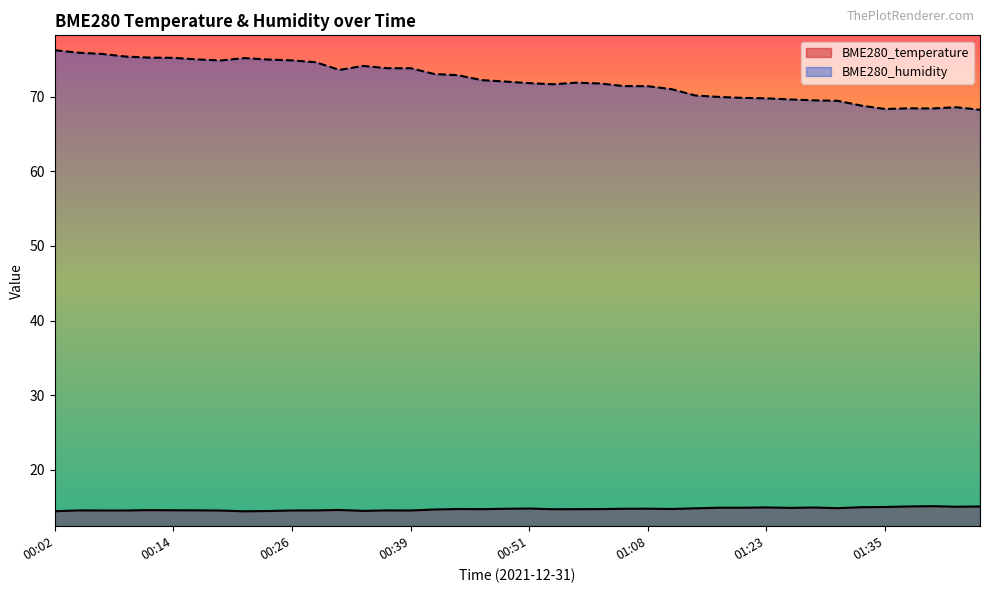

What is the average value of the BME280_humidity series?

72.2